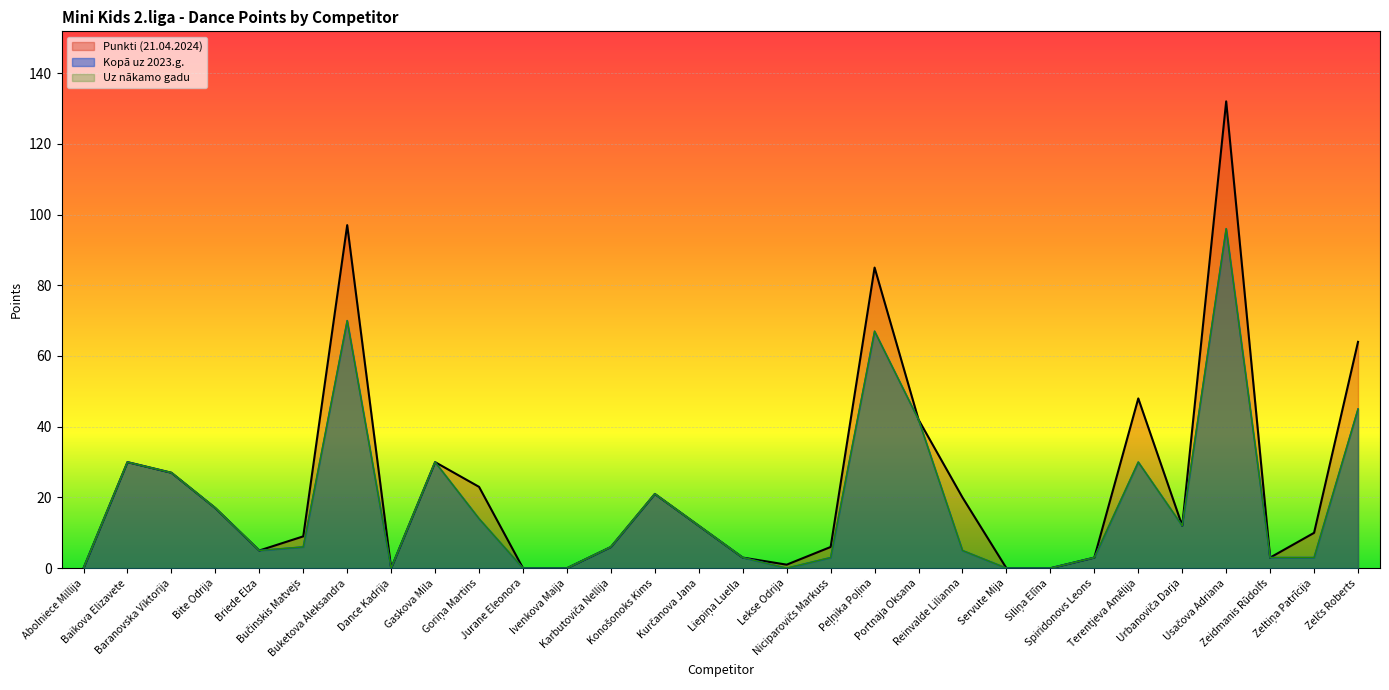

At which category is the sum across all series the highest?

Usačova Adriana